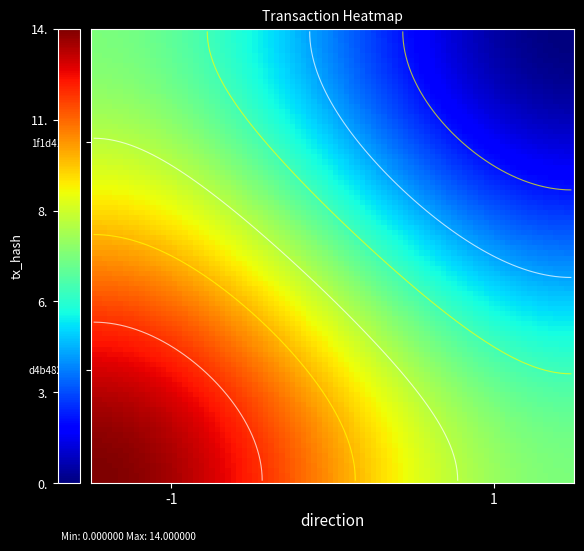

Which series has the widest spread of values?

d4b482c0d130d407c69f8b3426105072cd83c0d